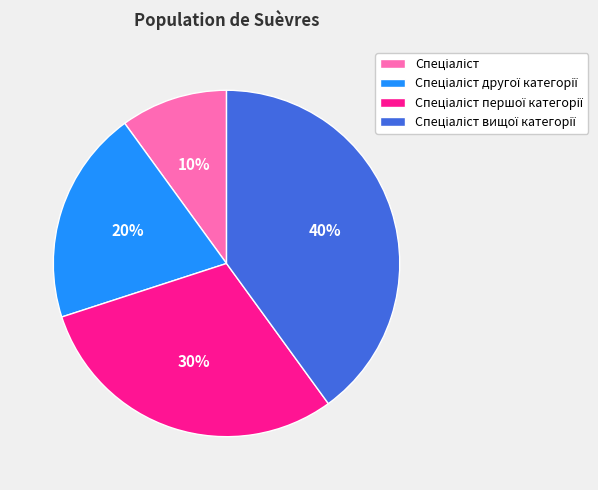

Does any single category account for the majority?

No